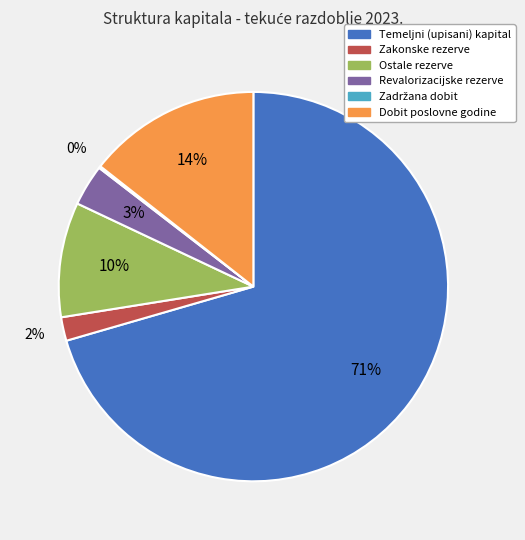

To the nearest percent, what is the average slice percentage?

17%